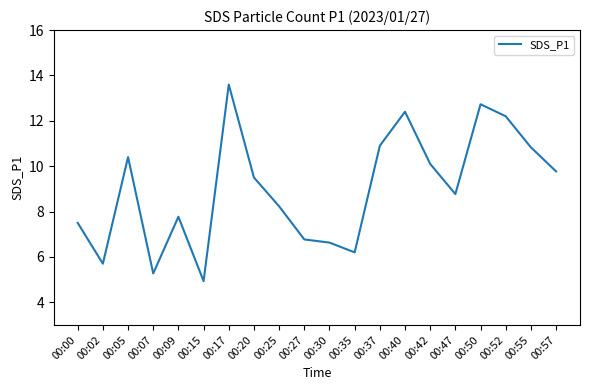

Reading left to right, extract all data points from this chart.

00:00=7.5	00:02=5.7	00:05=10.4	00:07=5.3	00:09=7.8	00:15=4.9	00:17=13.6	00:20=9.5	00:25=8.2	00:27=6.8	00:30=6.6	00:35=6.2	00:37=10.9	00:40=12.4	00:42=10.1	00:47=8.8	00:50=12.7	00:52=12.2	00:55=10.8	00:57=9.8